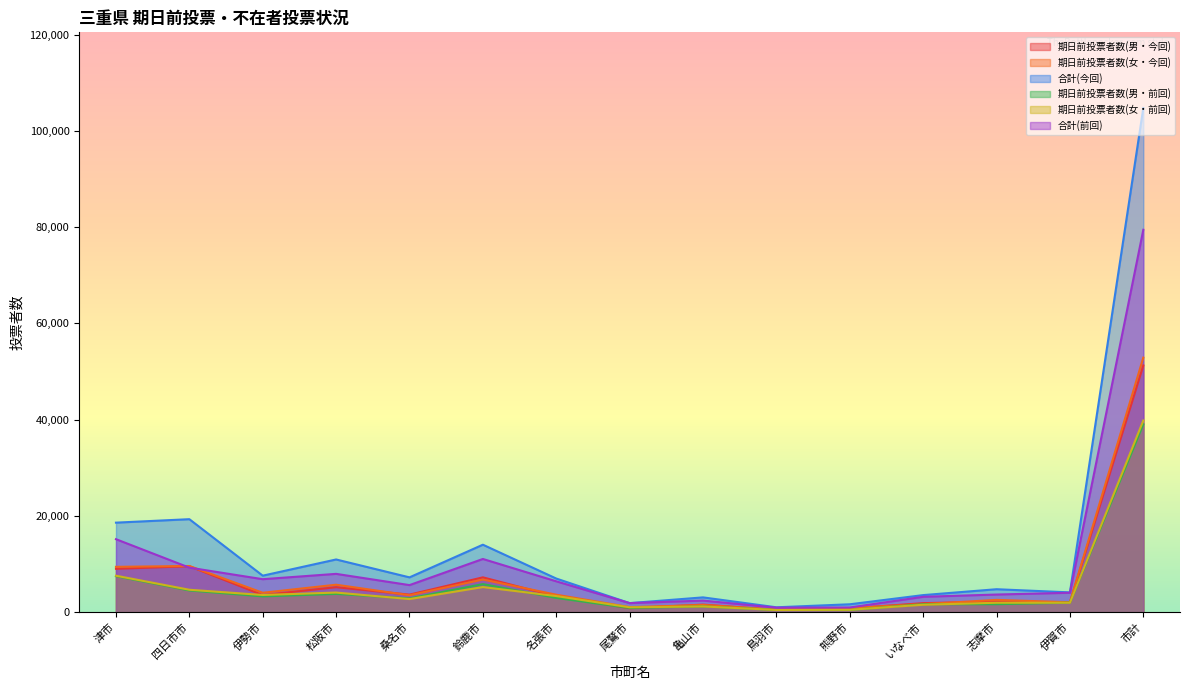

Which series ends up on top after the final intersection of 期日前投票者数(男・今回) and 期日前投票者数(女・今回)?

期日前投票者数(女・今回)